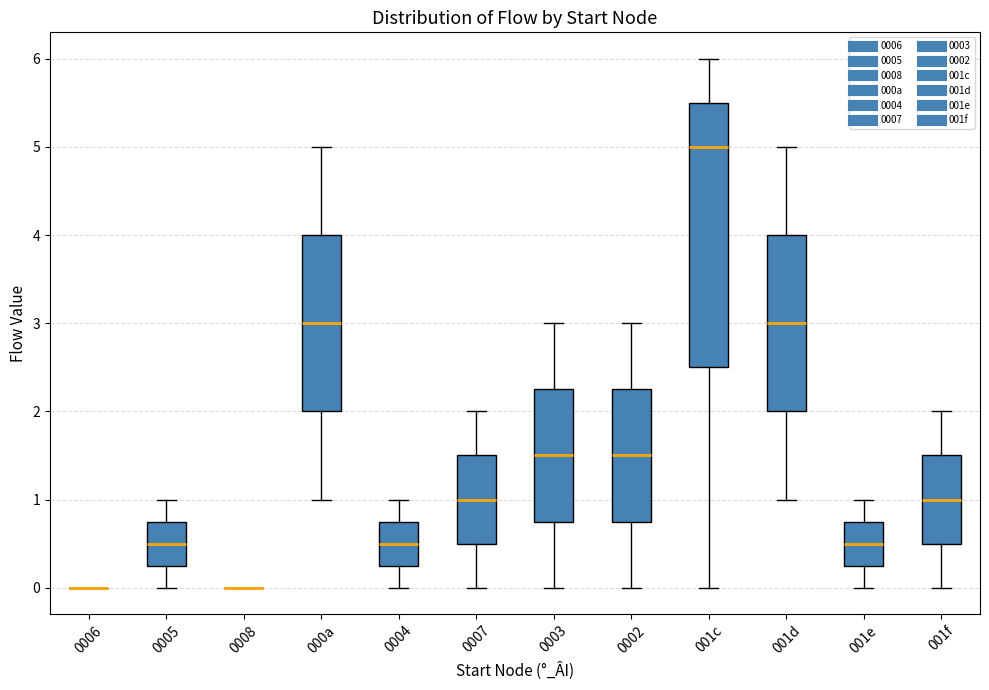

Where is the lower edge of the box for 000a on the y-axis? The values are not printed on the chart, so give them approximately, as read against the axis.

2.0